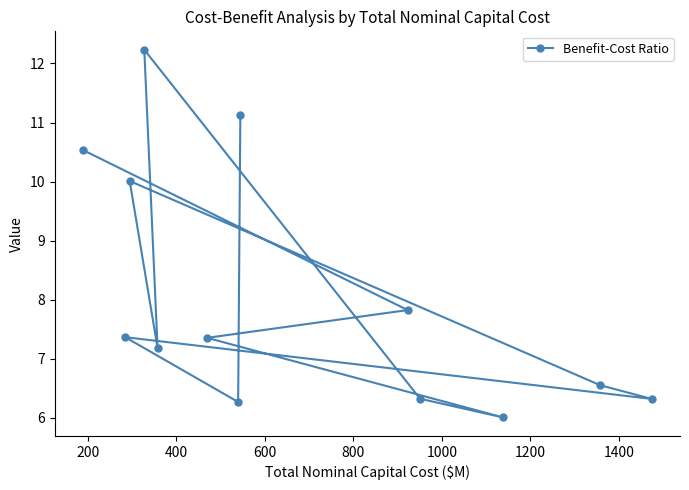

What is the minimum value shown in the chart?

6.0